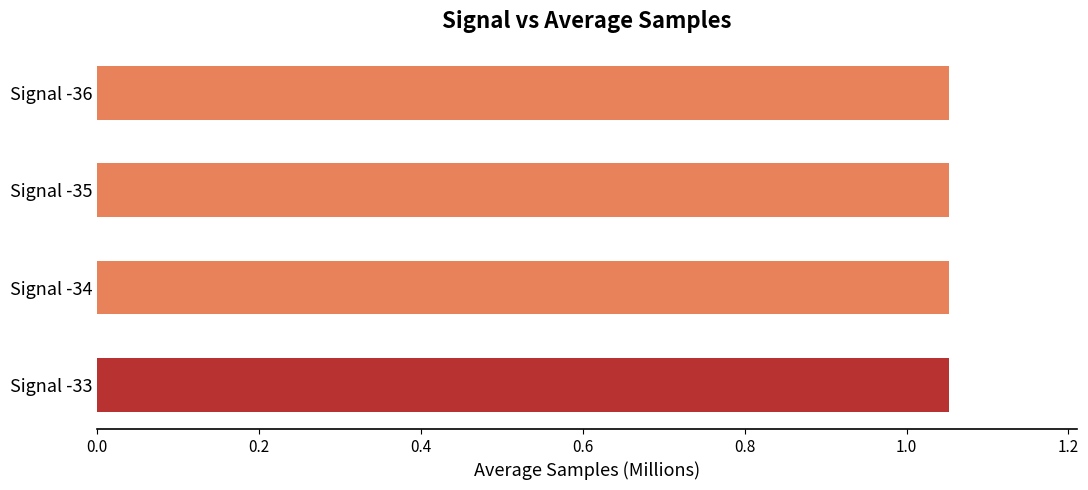

Approximately how many times larger is the value at Signal -35 compared to Signal -33?

1.0